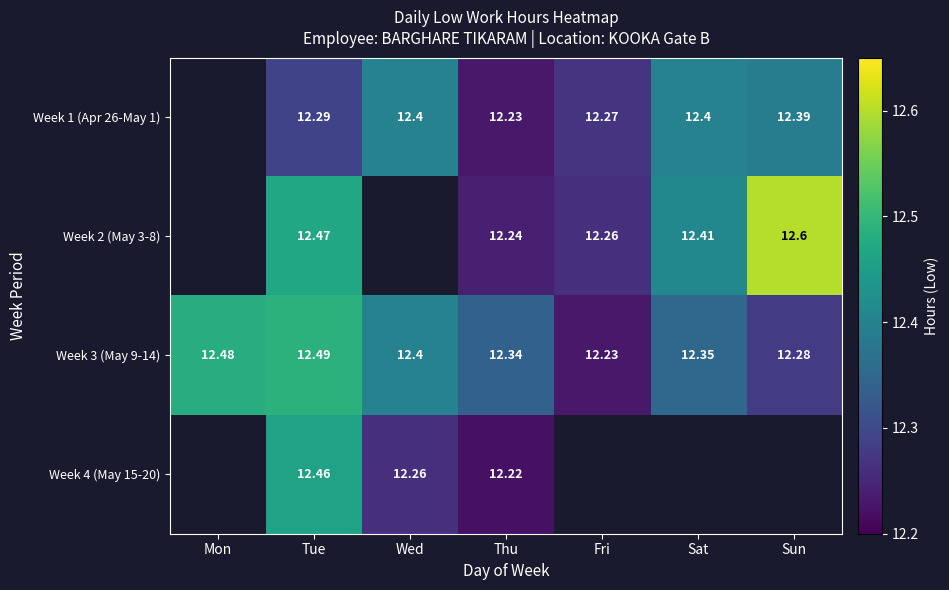

Where is Week 3 (May 9-14) nearest to the value 12?

Fri